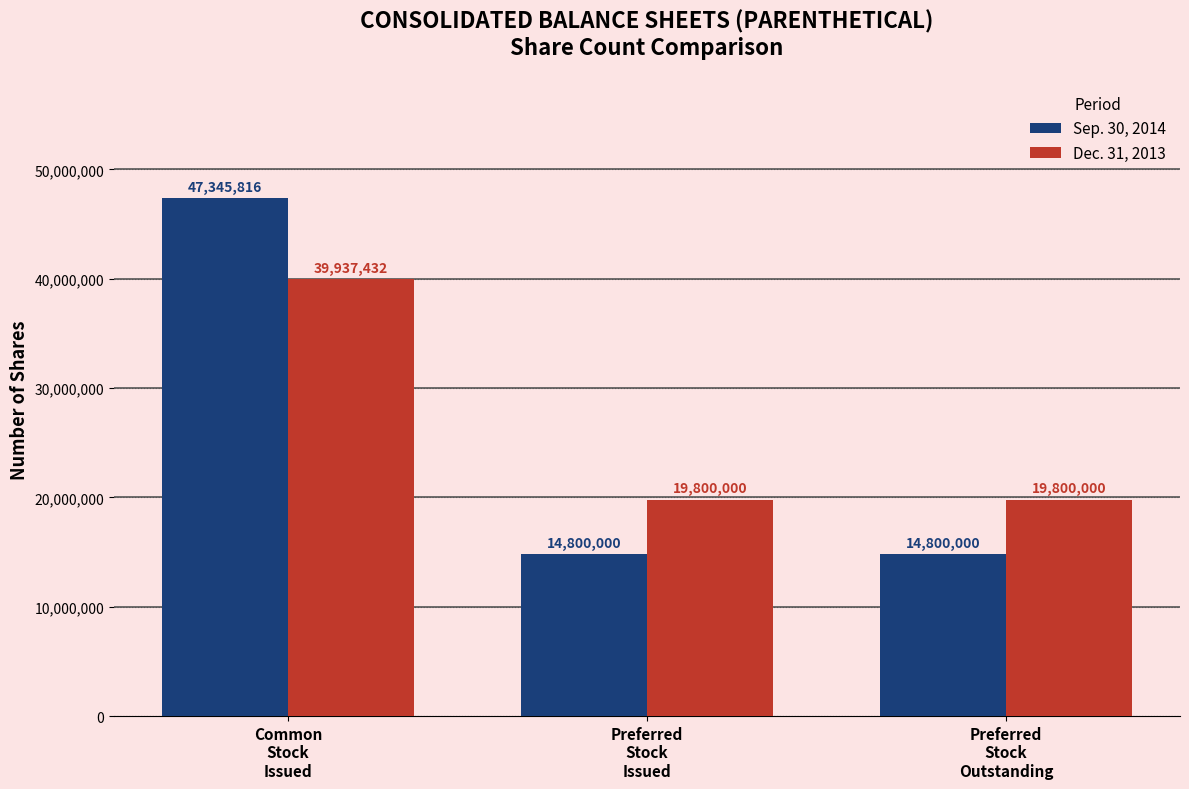

What value does the Dec. 31, 2013 series have at Preferred
Stock
Outstanding?

19800000